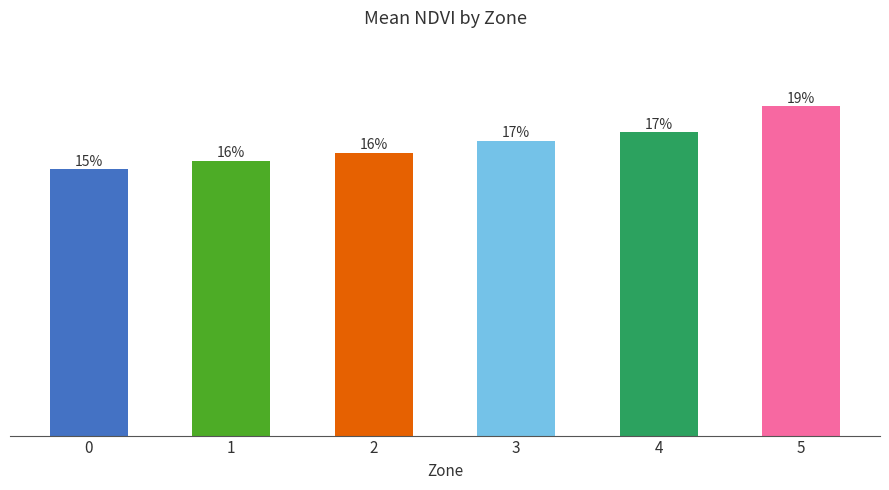

Rank the categories by value from lowest to highest.

0, 1, 2, 3, 4, 5